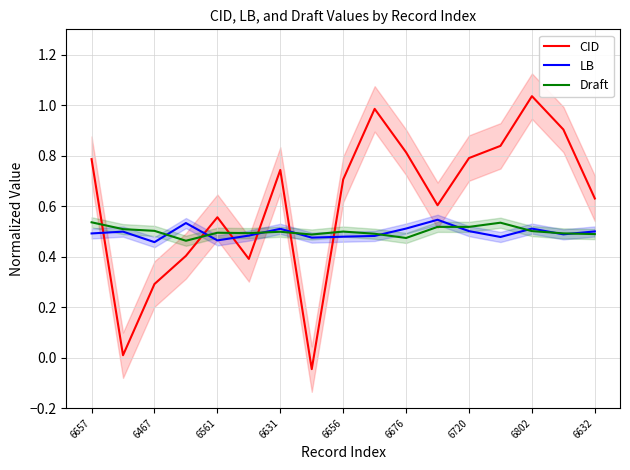

How many values in the CID series exceed 0?

16